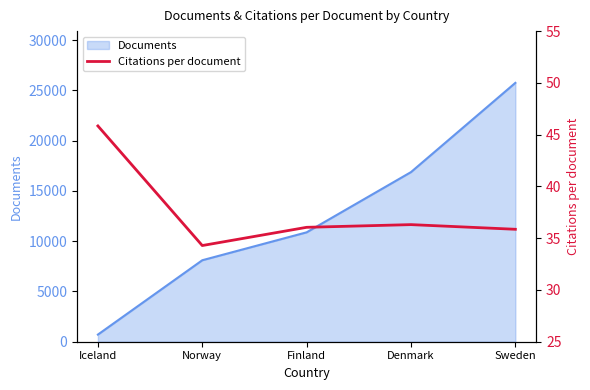

Rank the categories by value from lowest to highest.

Norway, Sweden, Finland, Denmark, Iceland